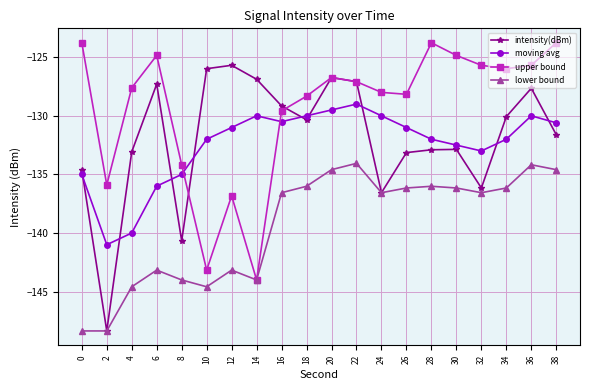

True or false: lower bound has more than 0 points higher than both neighbors.

True